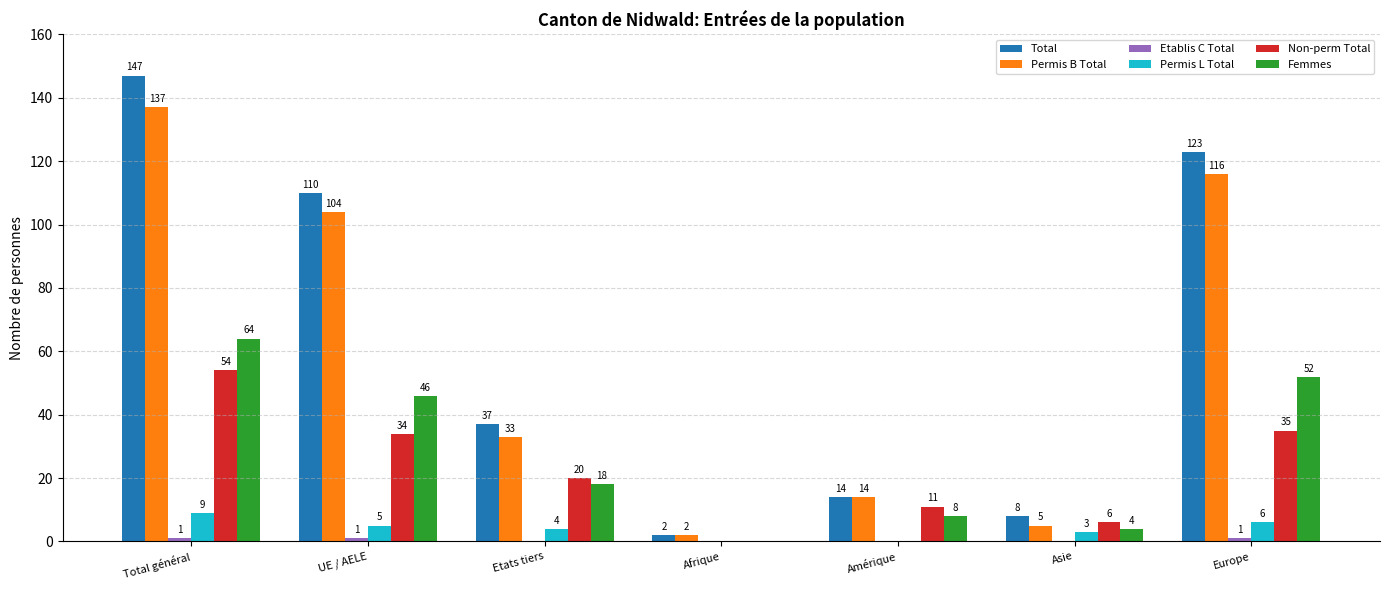

Which series changed the most between Asie and Europe?

Total